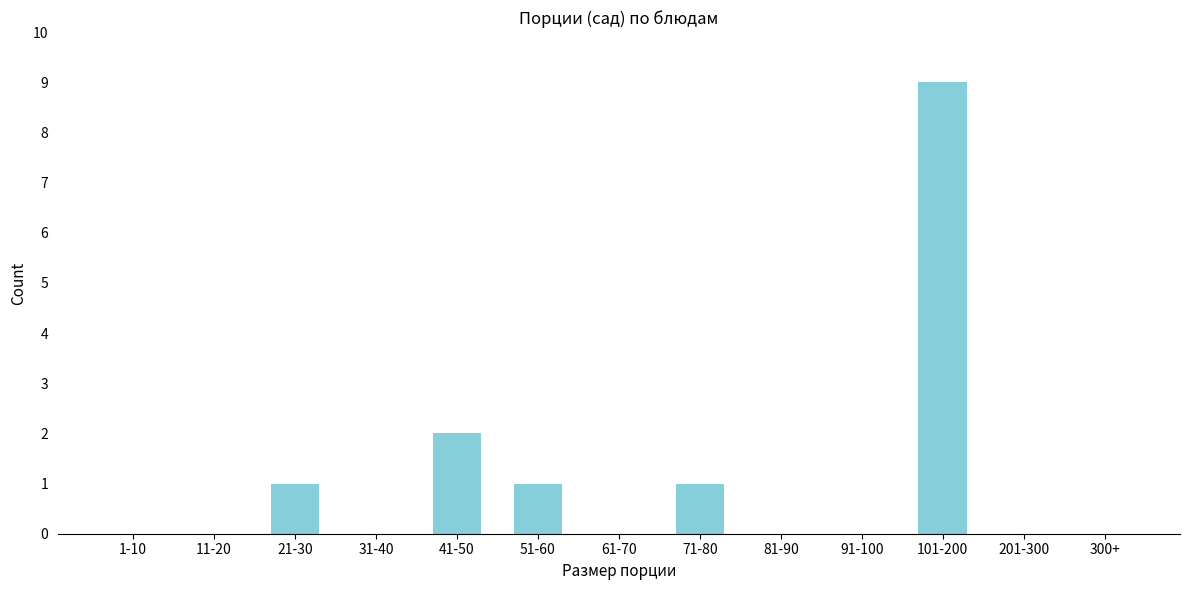

Reading left to right, list all the values displayed in this chart.

1-10=0	11-20=0	21-30=1	31-40=0	41-50=2	51-60=1	61-70=0	71-80=1	81-90=0	91-100=0	101-200=9	201-300=0	300+=0